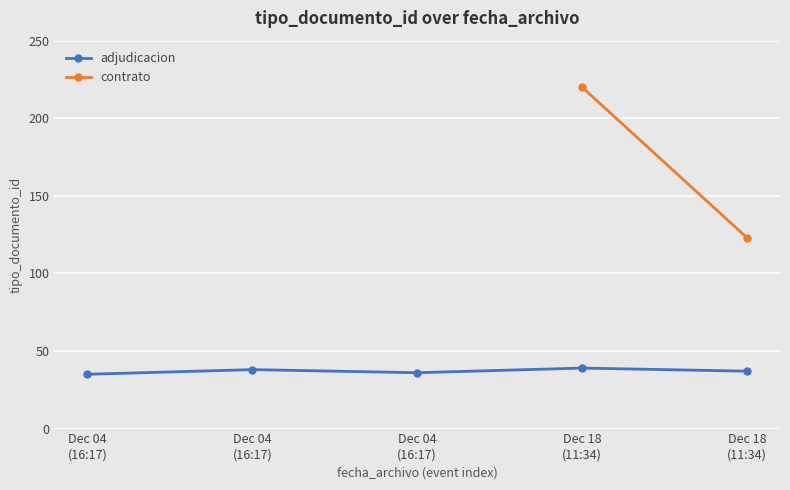

What is the smallest value displayed?

35